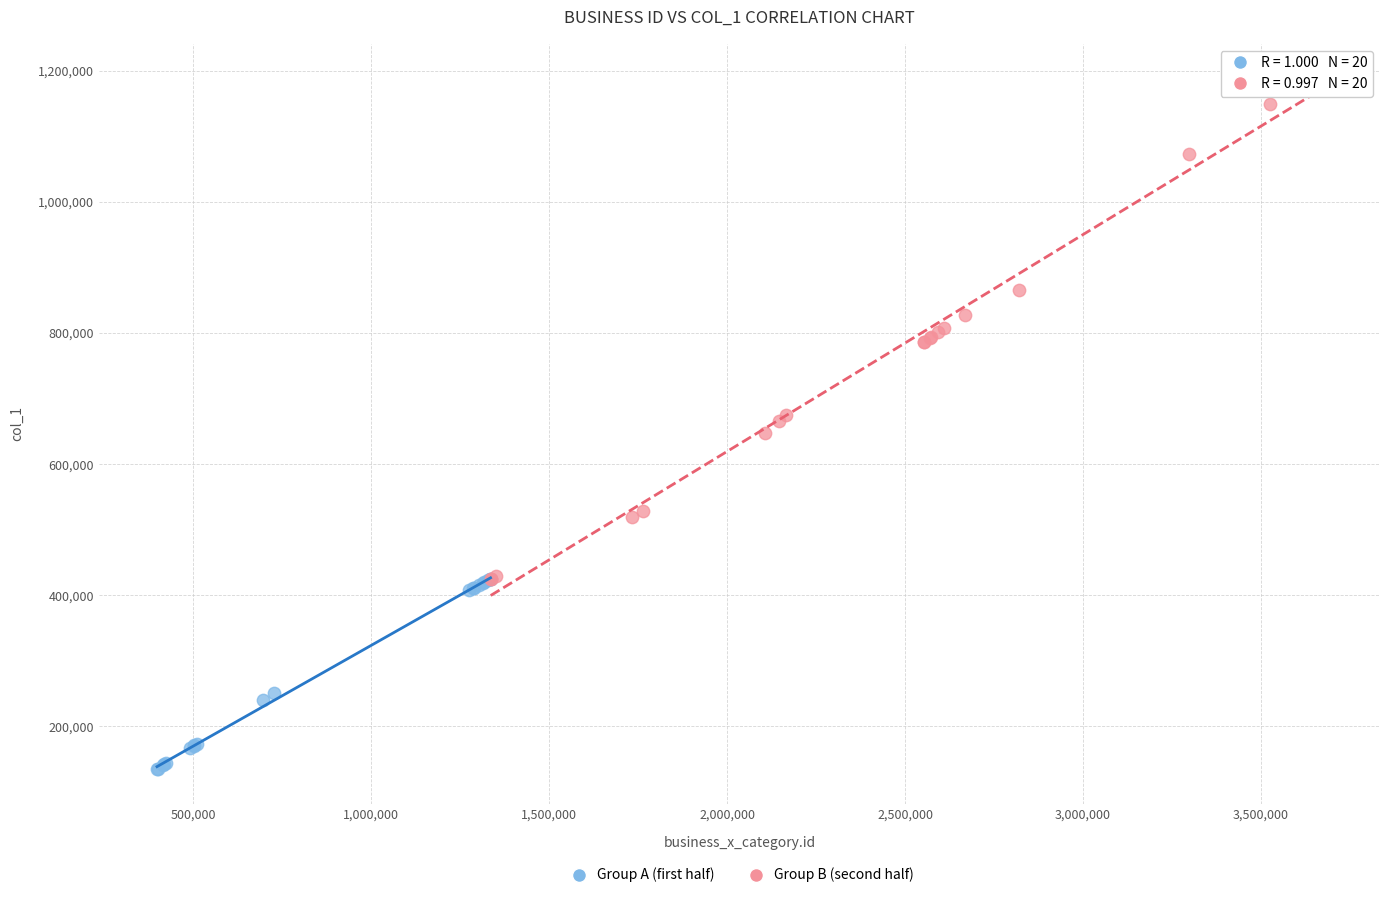

Which series has the largest Y range (max minus min)?

Group B (second half)